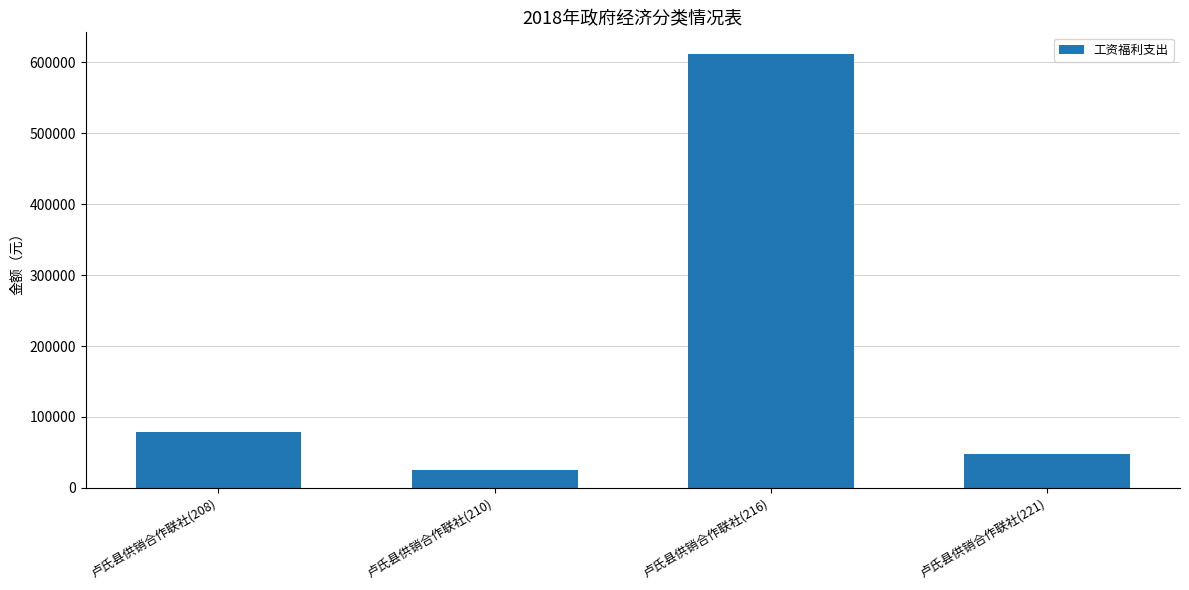

The chart shows a value of 81271.2 at 卢氏县供销合作联社(221). True or false?

False